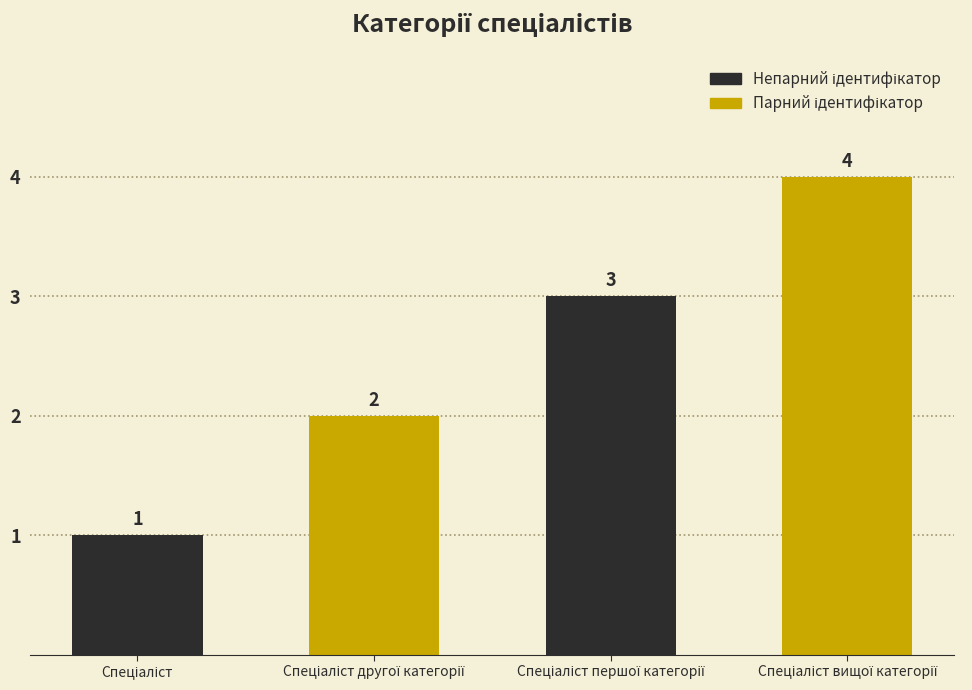

What is the difference between the maximum and minimum values?

3